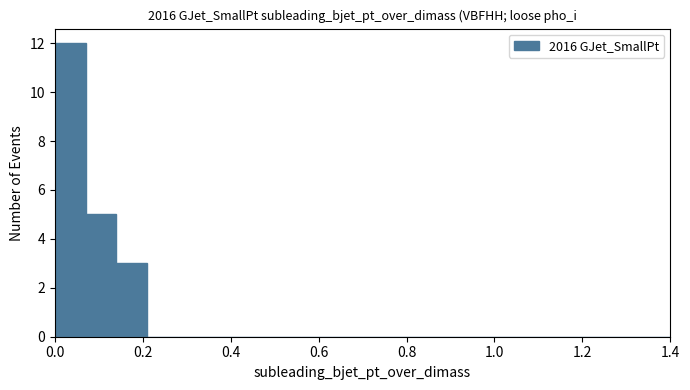

Around what value on the x-axis is the tallest bar? Give the approximate position of its centre, as read against the axis.

0.04